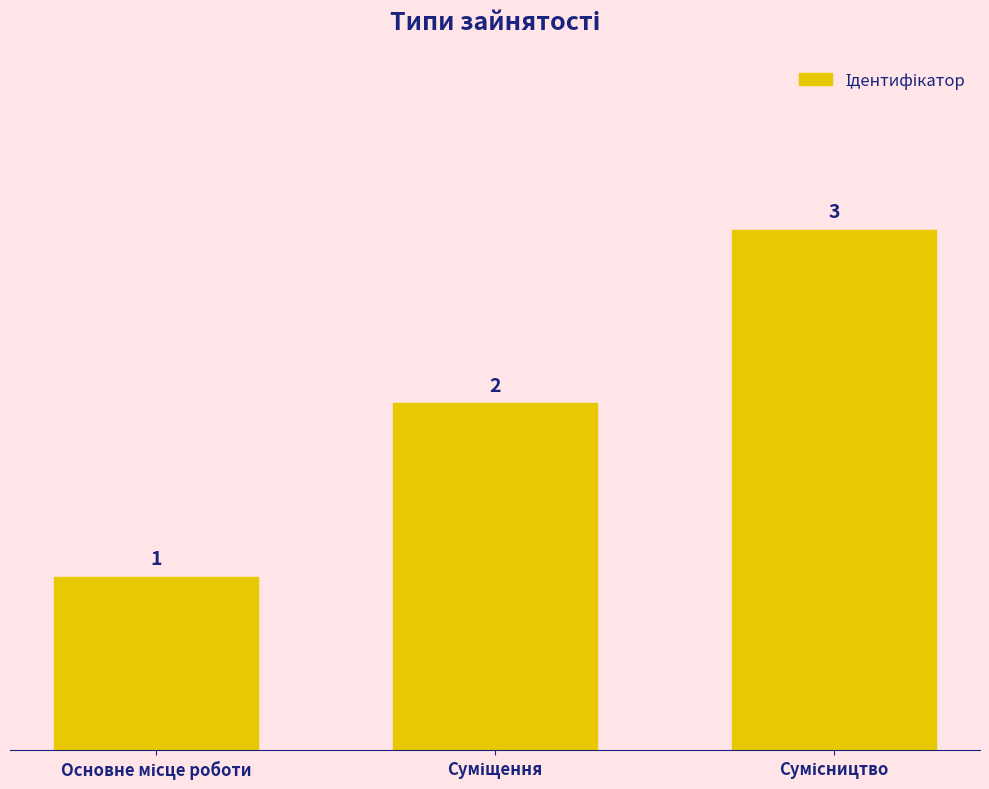

Count the values in the range 1 to 3.

3